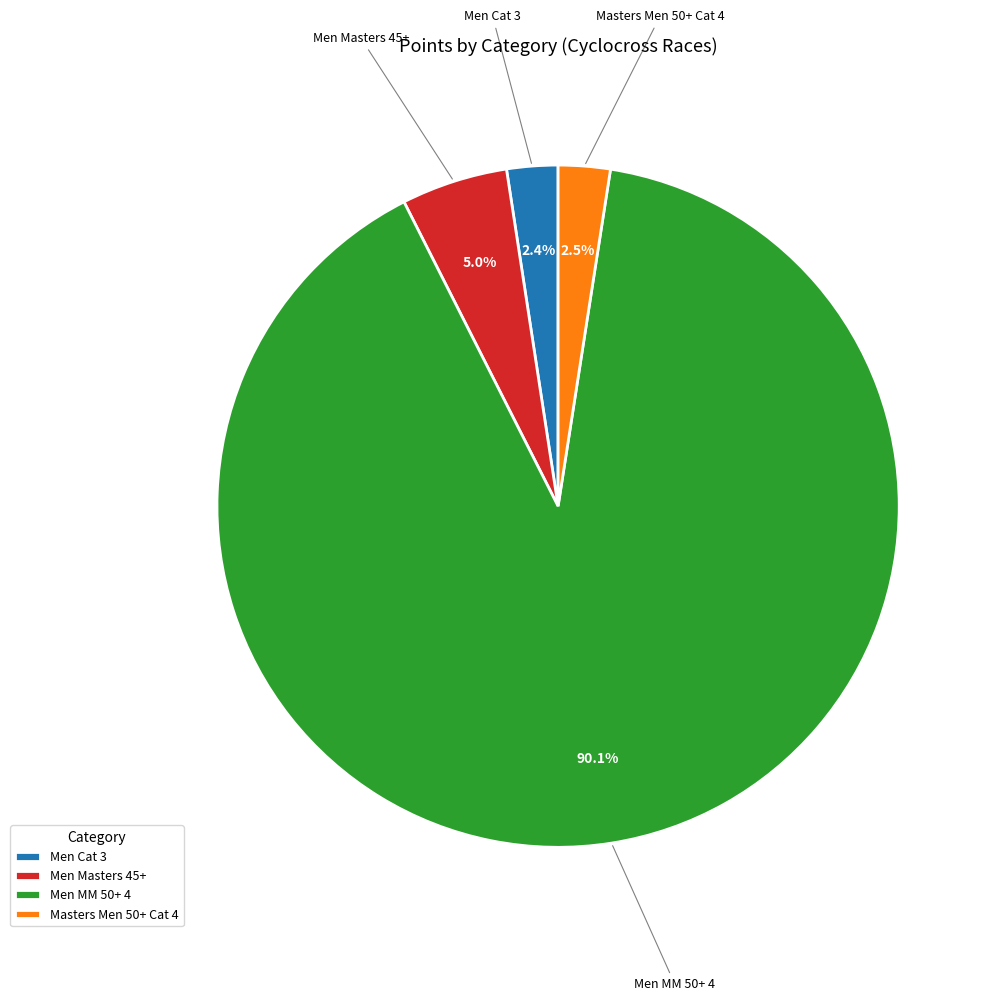

Which has a higher value, Men Masters 45+ or Men MM 50+ 4?

Men MM 50+ 4